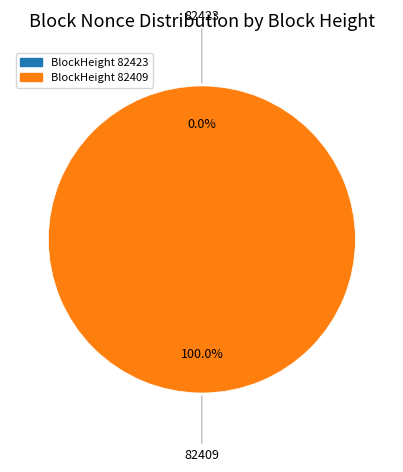

Does 82423 represent more than half of the total?

No